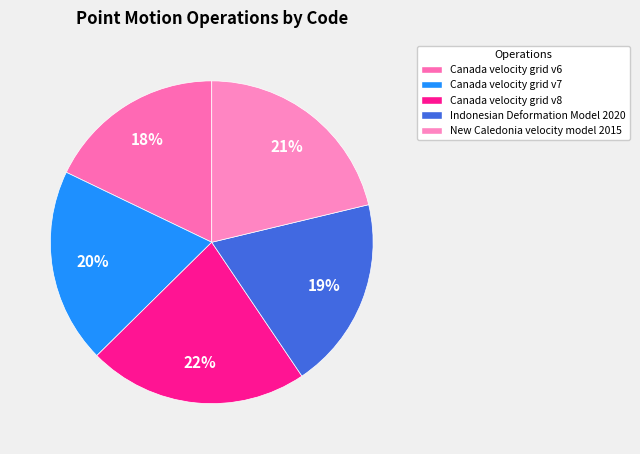

Is it true that New Caledonia velocity model 2015 is 27% of the pie?

False